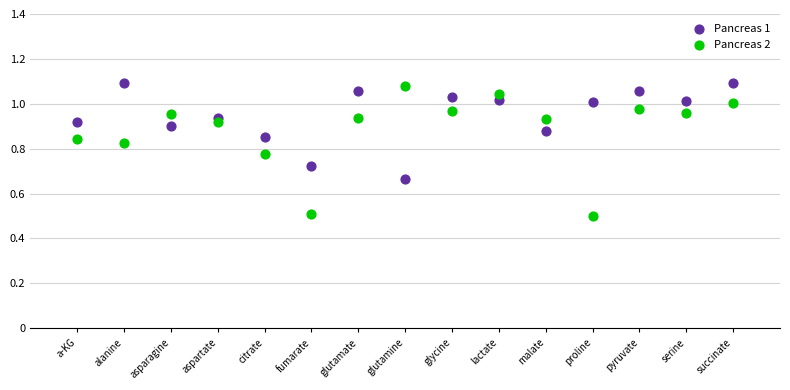

Which series has the largest Y range (max minus min)?

Pancreas 2